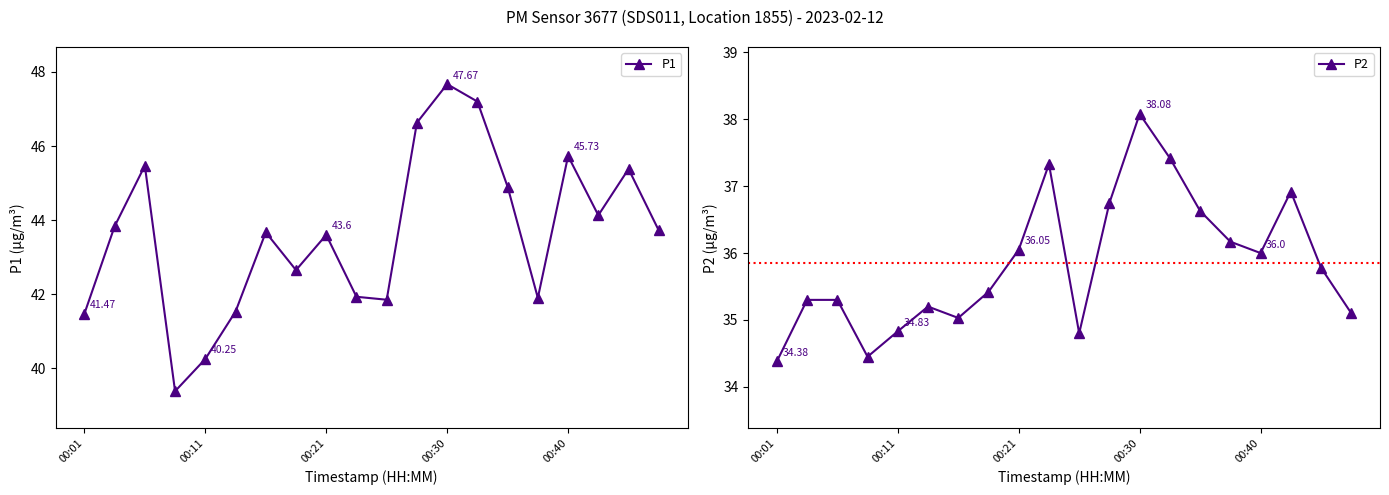

In P1, how many points are higher than both neighbors (excluding endpoints)?

6